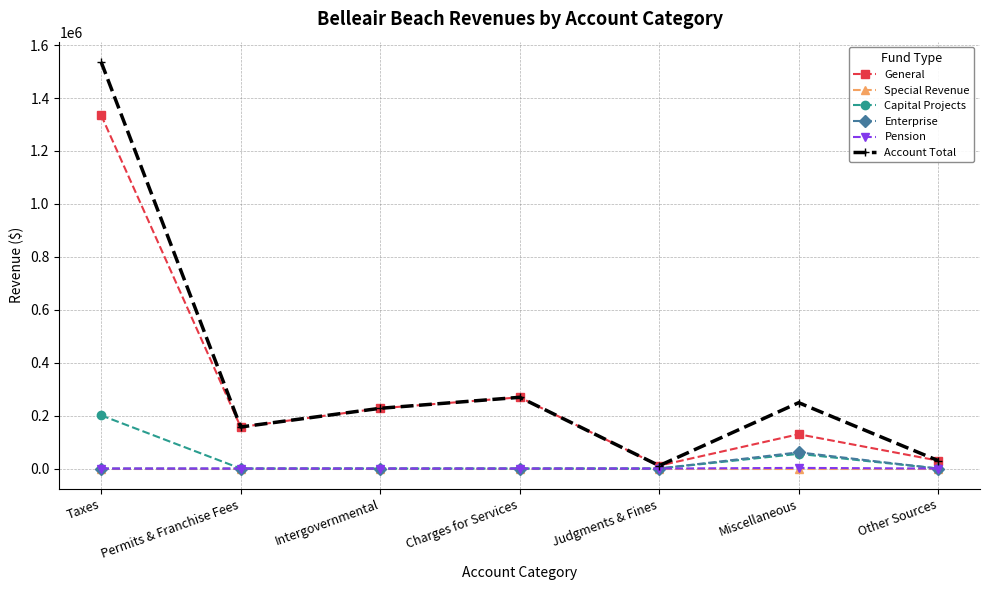

At which label does General first exceed 156975?

Taxes